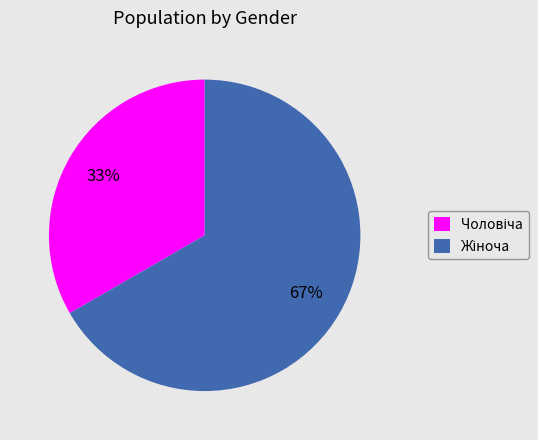

To the nearest percent, what is the average slice percentage?

50%